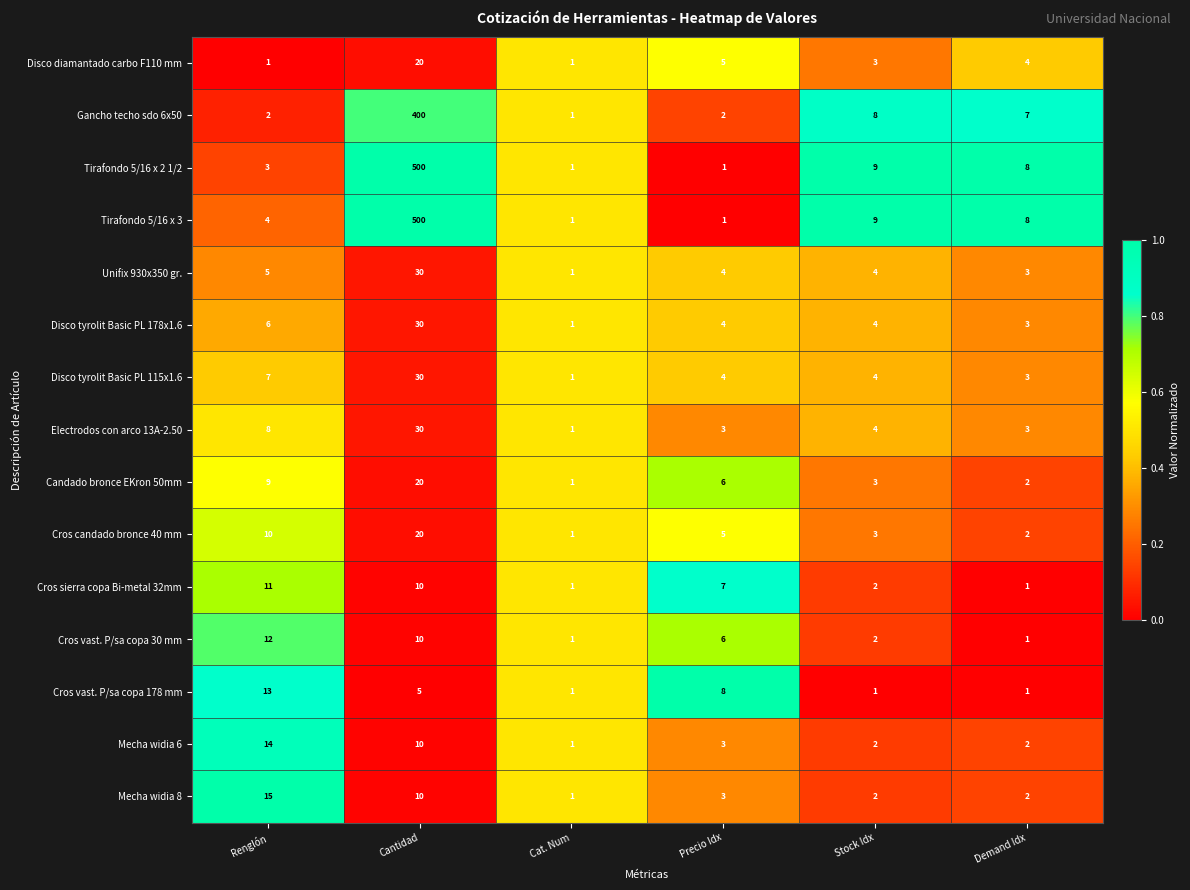

Which label corresponds to the largest value in the chart?

Cantidad